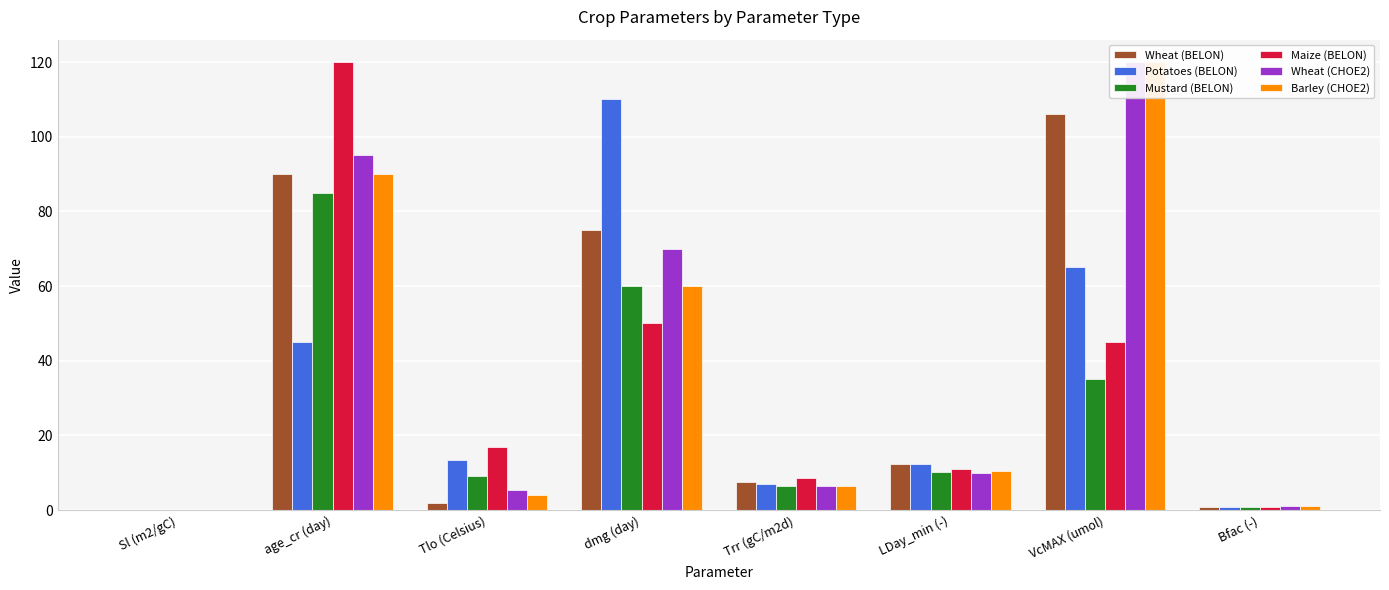

What is the label of the 6th bar from the right?

Tlo (Celsius)